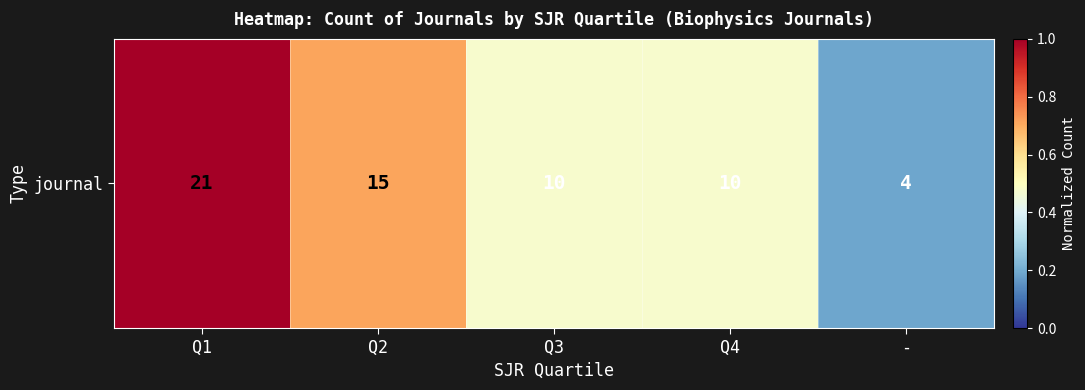

Rank the categories by value from lowest to highest.

-, Q3, Q4, Q2, Q1